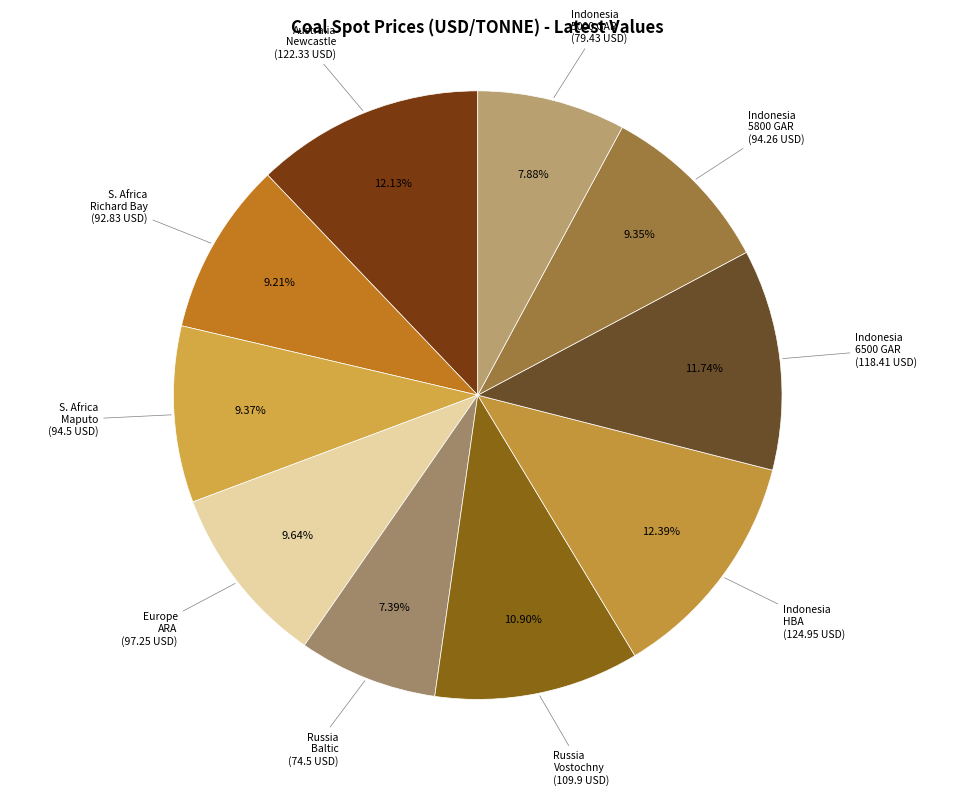

Combined, do Europe ARA and Russia Vostochny account for over 50%?

No